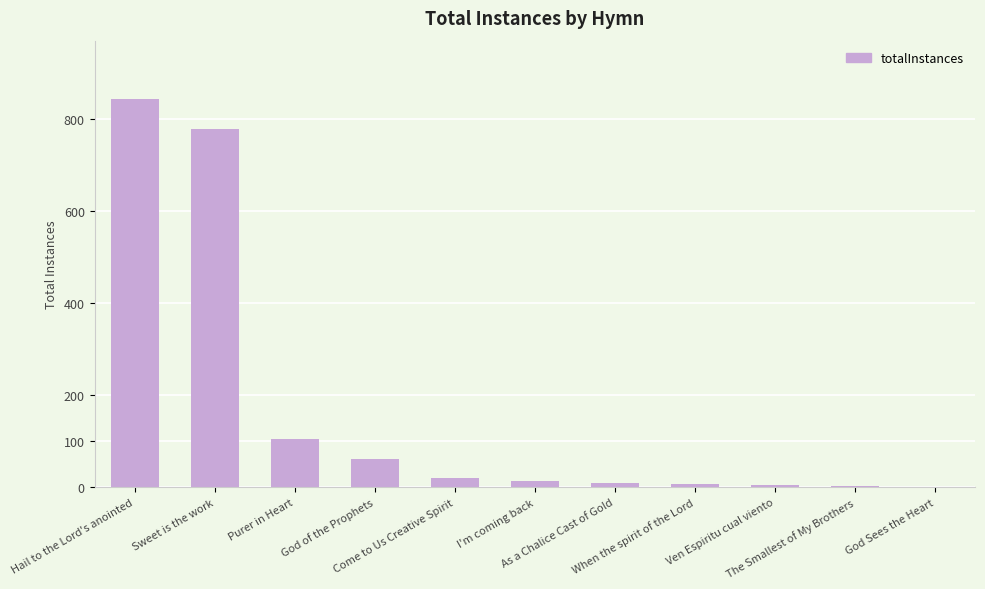

What is the greatest value displayed?

843